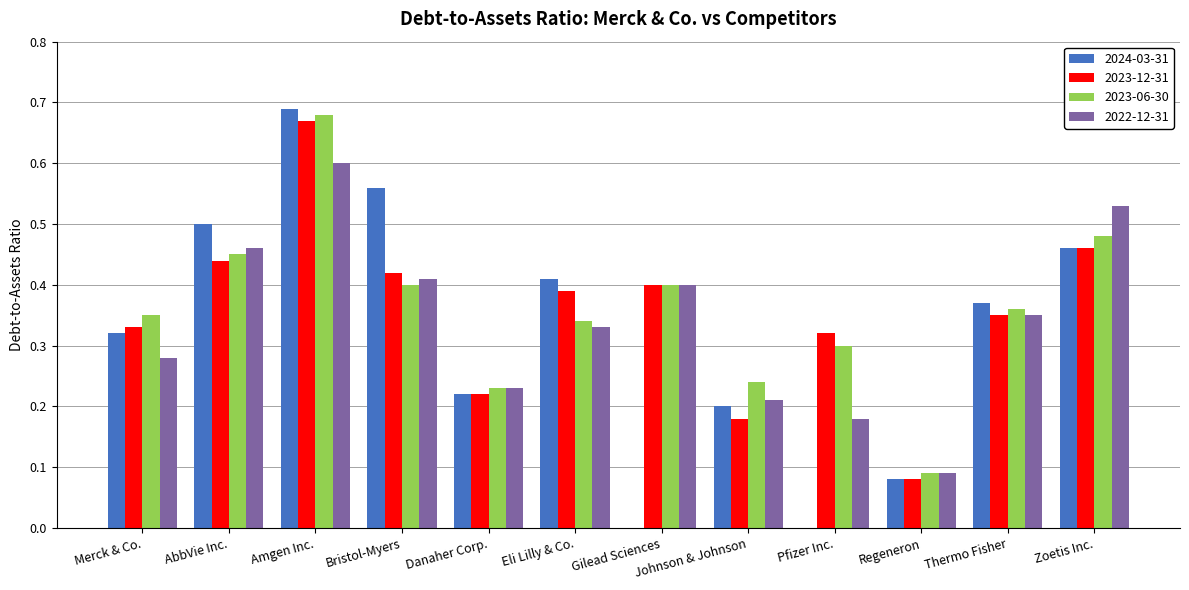

Is the value of 2023-12-31 at Zoetis Inc. greater than the value of 2024-03-31 at Gilead Sciences?

Yes